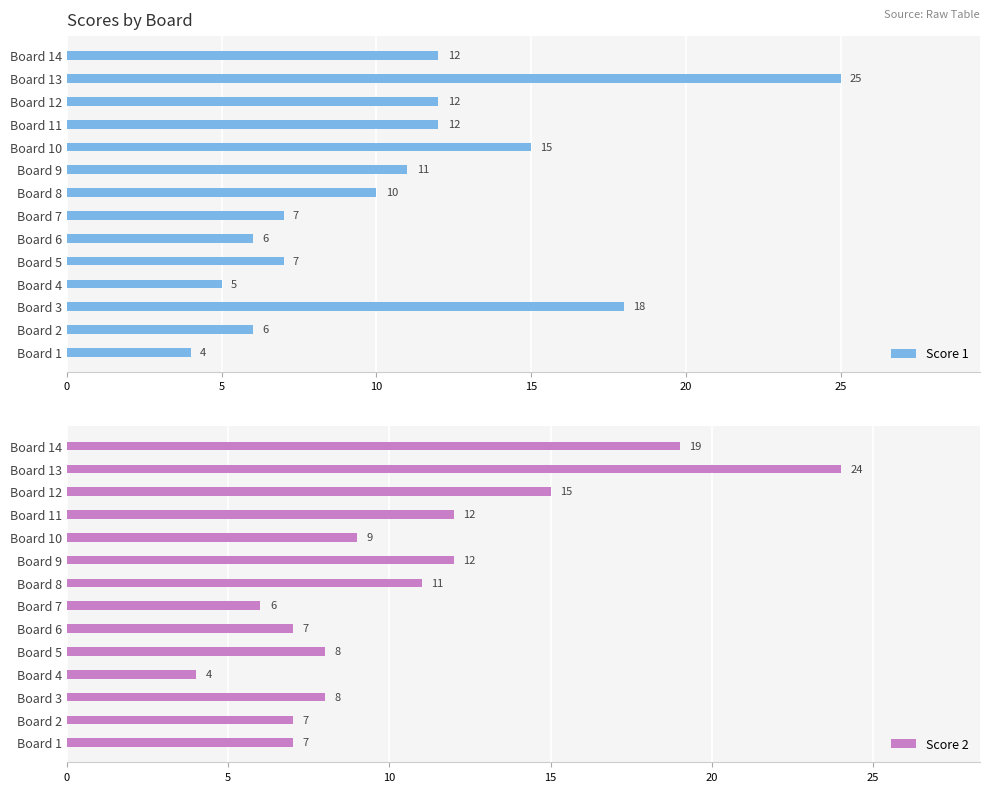

At which label is Score 1 closest to 14?

Board 10